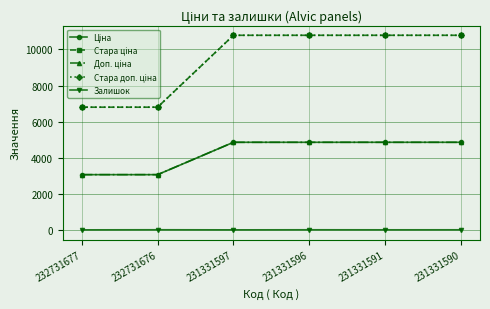

Is this an area chart (filled region under the line)?

No